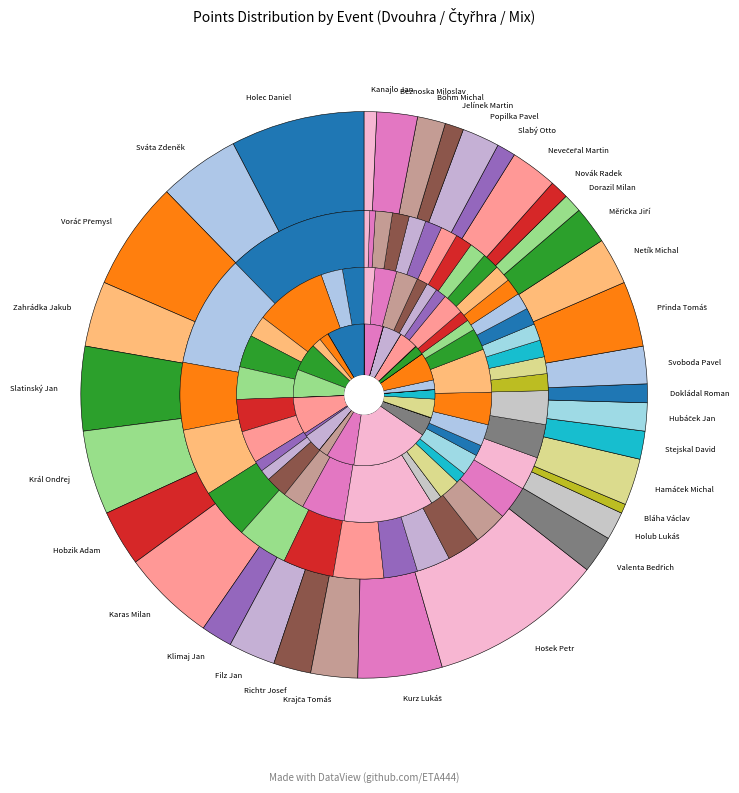

How many segments does this pie chart have?

34